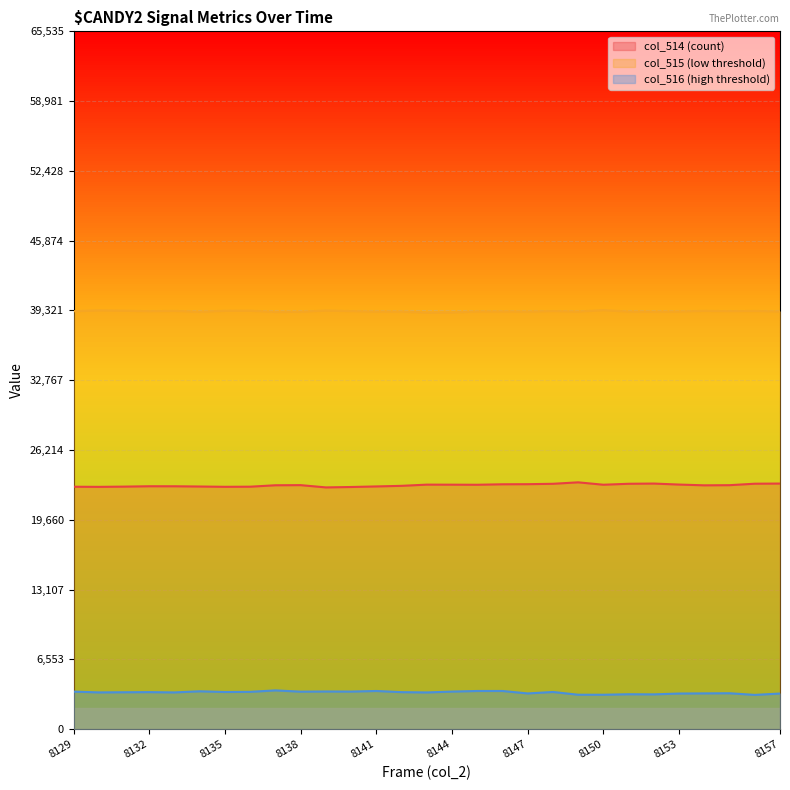

How many distinct data groups are displayed?

3